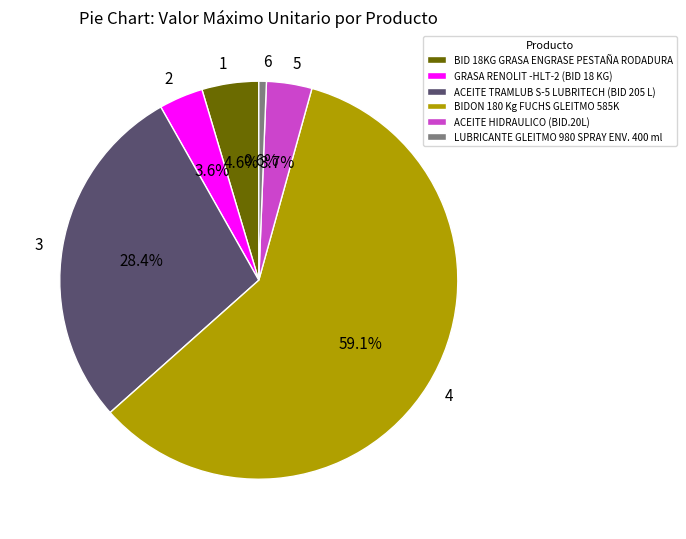

What percentage do 3 and 1 together represent?

33.0%